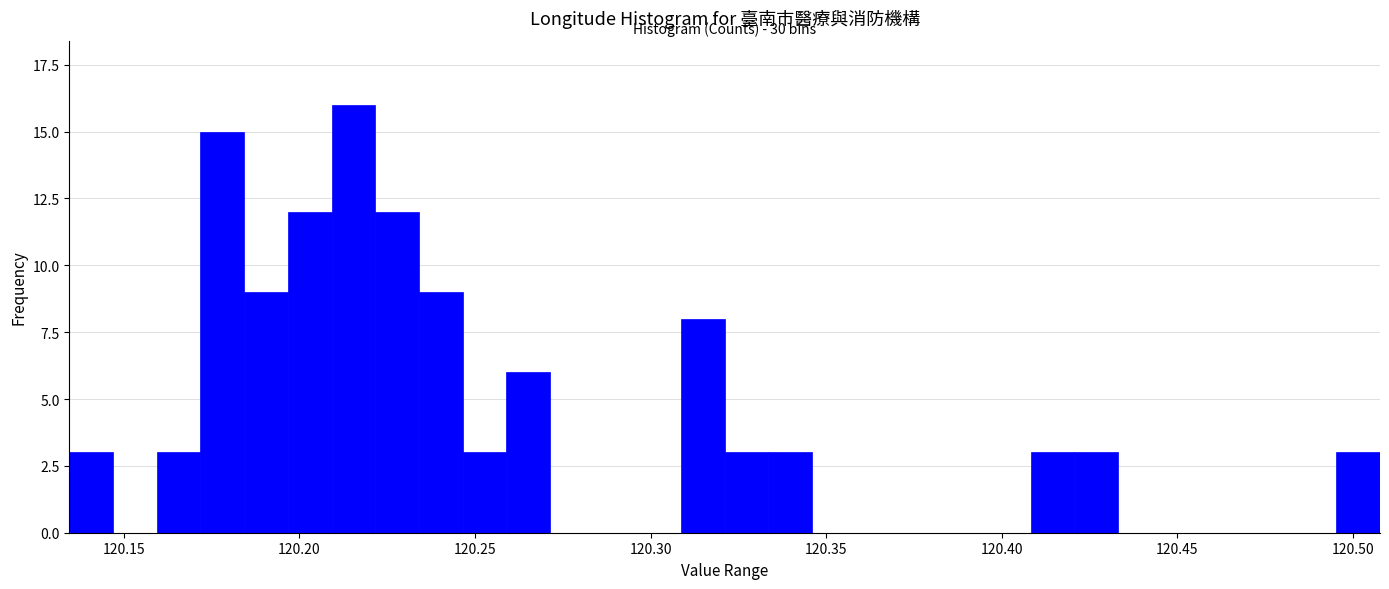

Around what value on the x-axis is the tallest bar? Give the approximate position of its centre, as read against the axis.

120.215